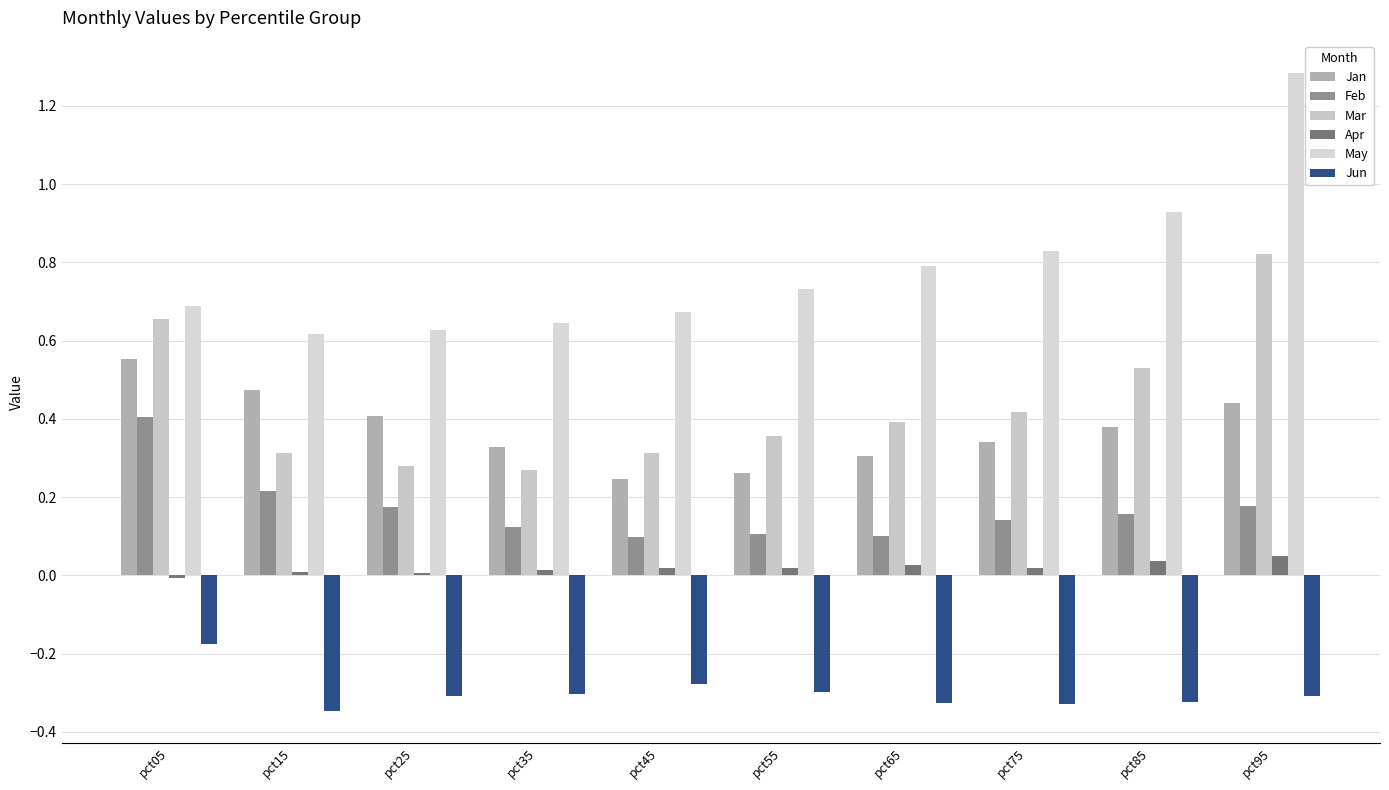

What is the difference between the maximum and minimum values in the May series?

0.7